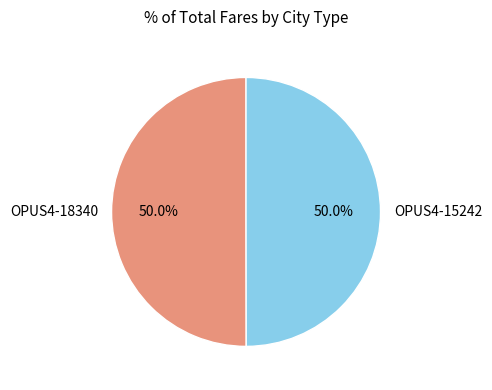

What percentage is NOT represented by OPUS4-18340?

50.0%